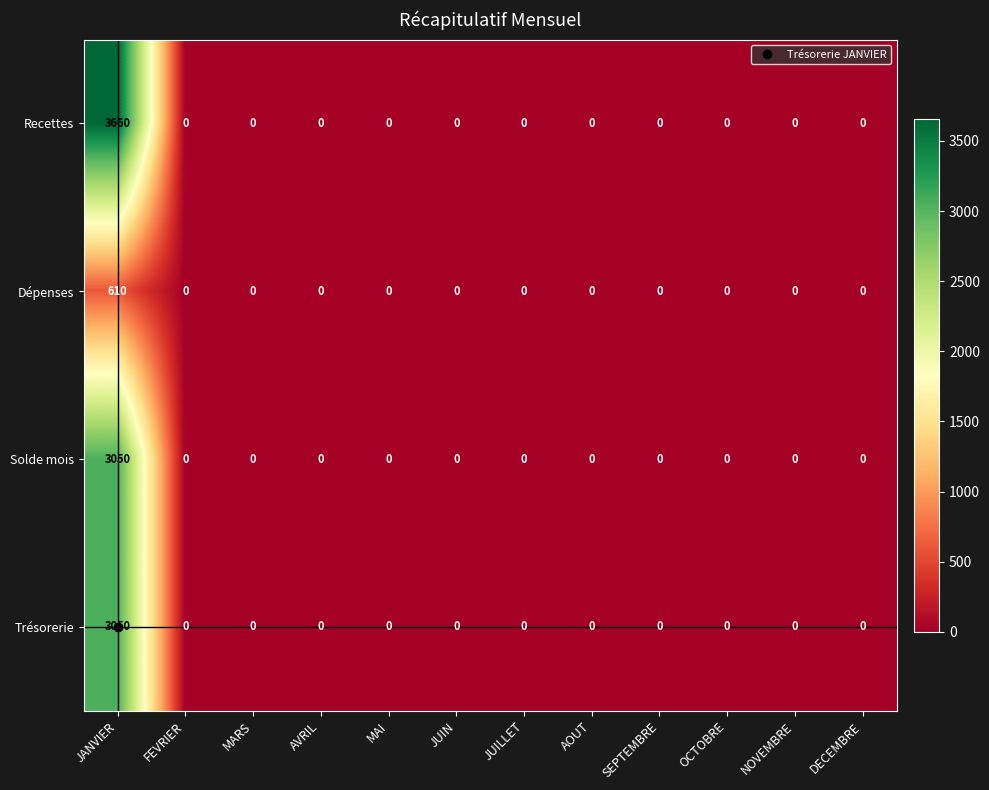

How many positive values does the Dépenses series have?

1